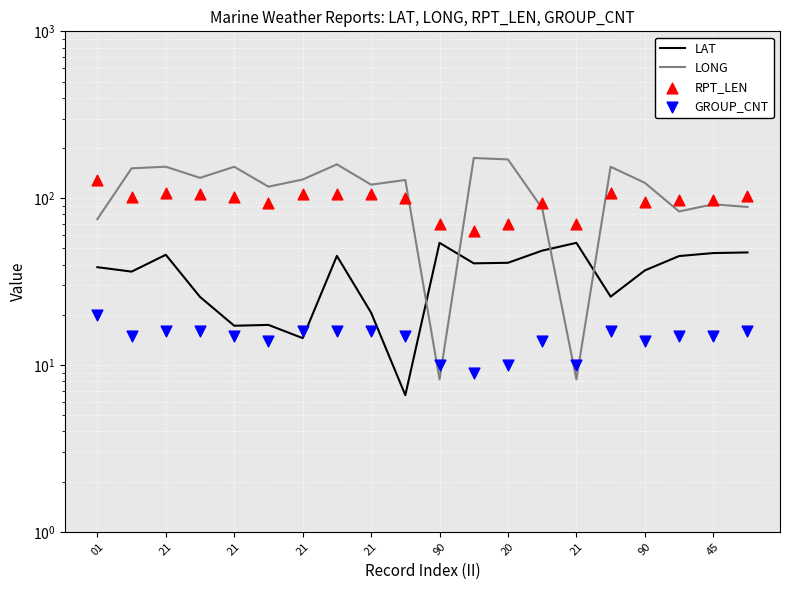

Which series has the widest spread of Y values?

LONG